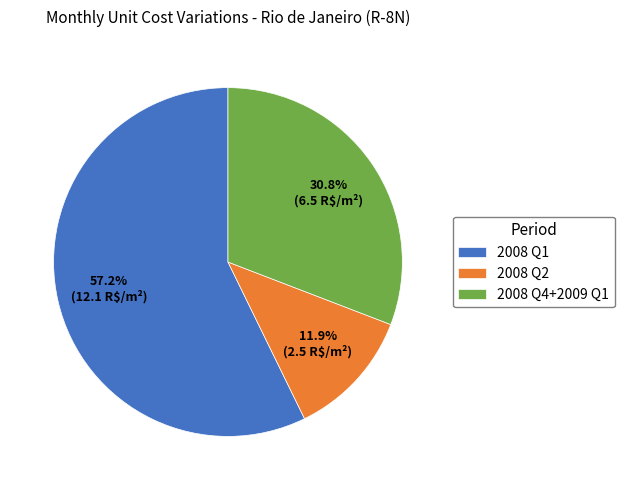

Does 2008 Q2 account for over 50% of the chart?

No